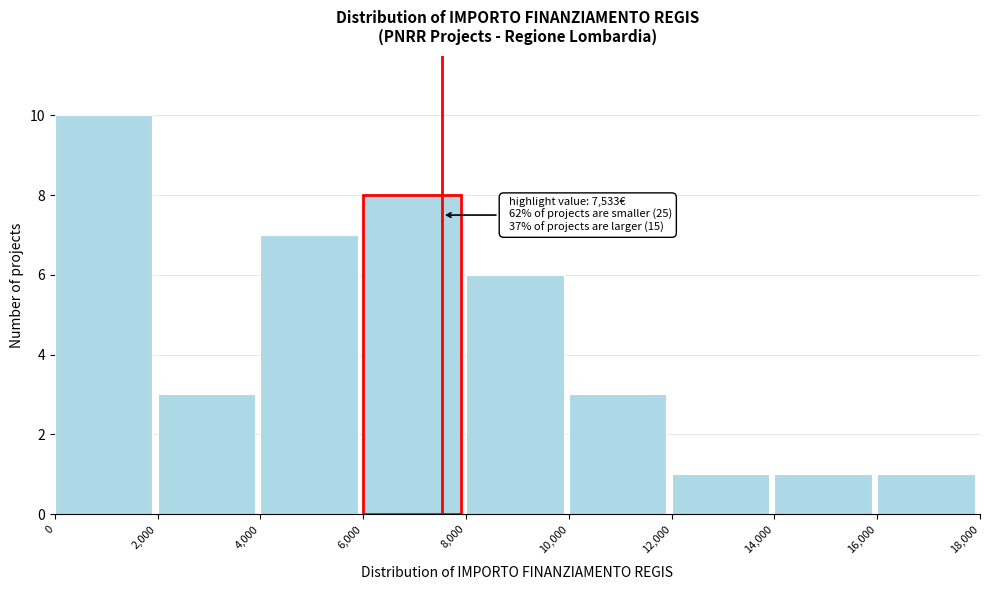

Over which range of the x-axis is the bar tallest?

0 to 2,000